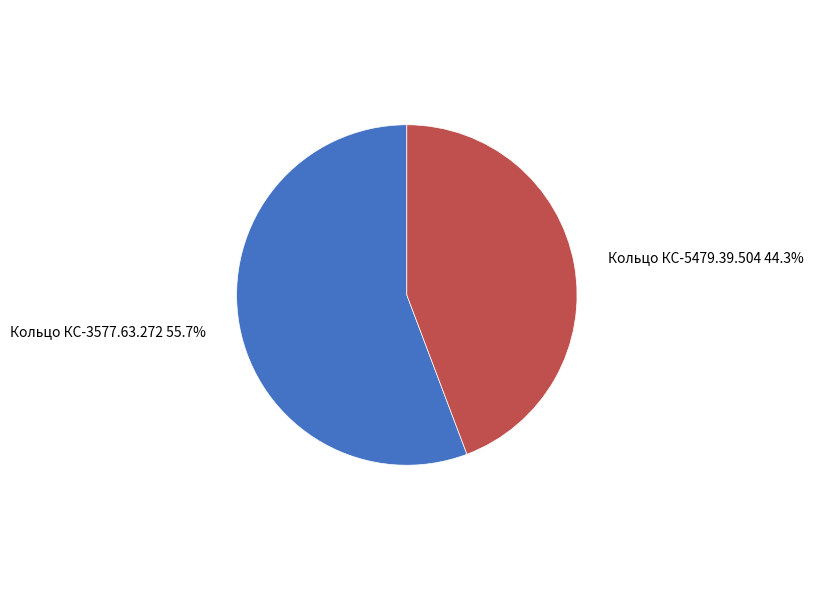

To the nearest percent, what percentage of the pie is Кольцо КС-3577.63.272?

56%